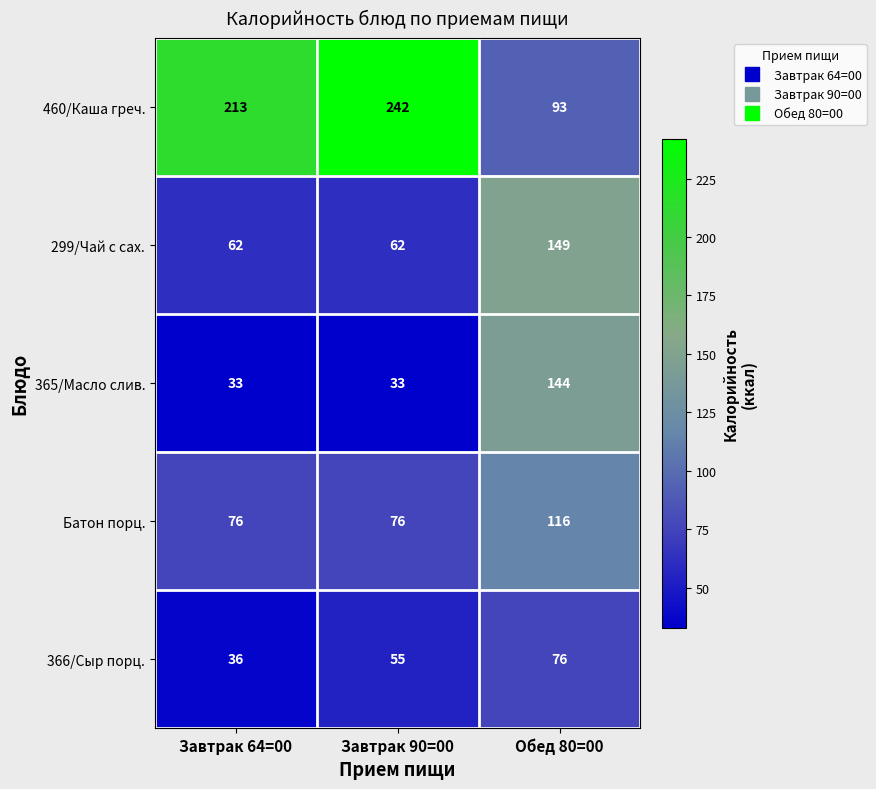

Which series changed the most between Завтрак 90=00 and Обед 80=00?

460/Каша греч.